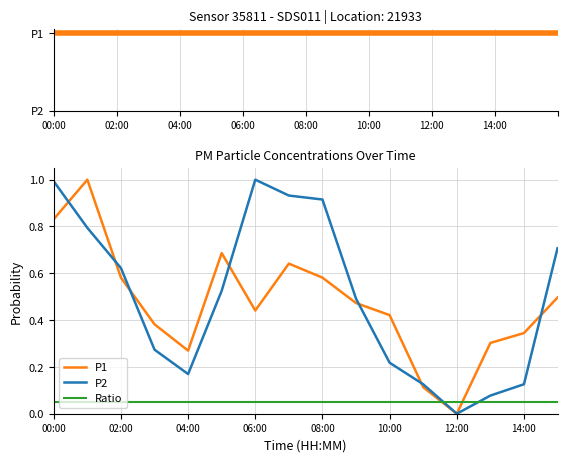

How many distinct data groups are displayed?

3